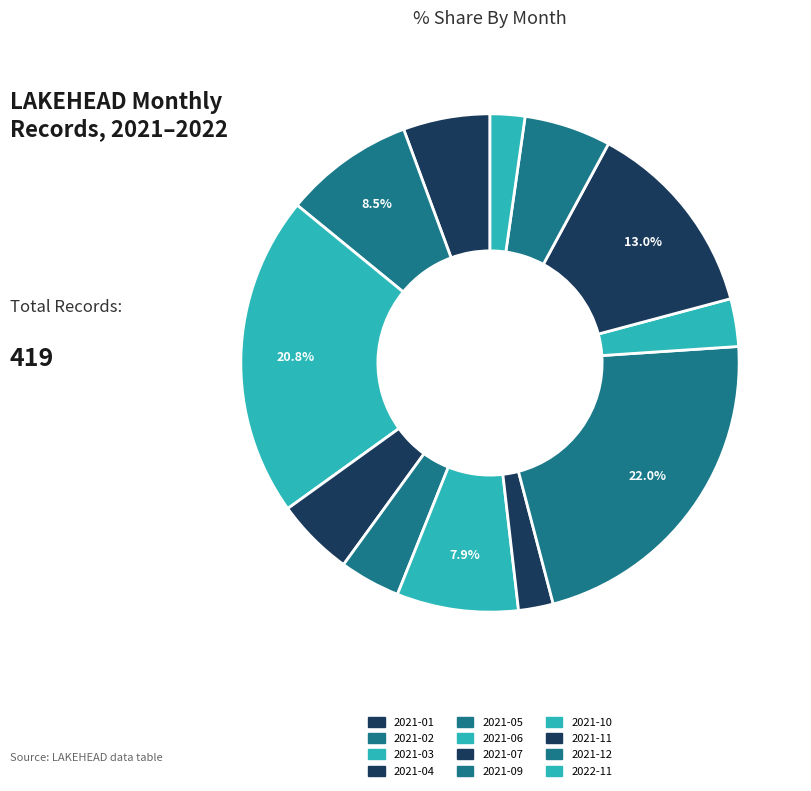

Does 2021-05 account for over 50% of the chart?

No